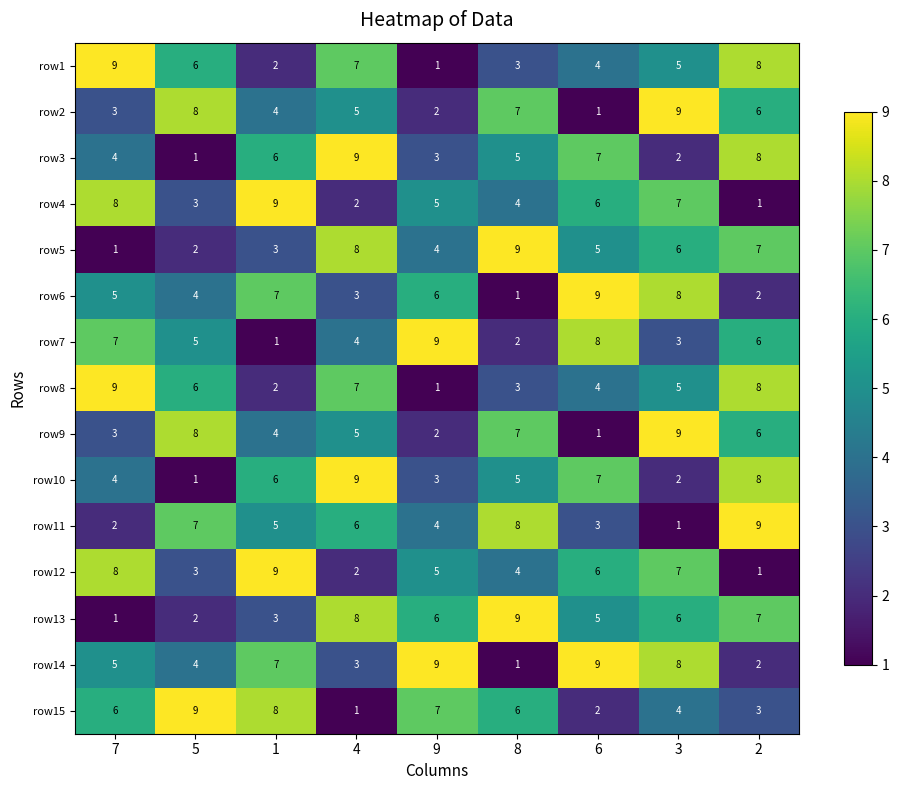

What is the difference between the row3 values at 4 and 9?

6